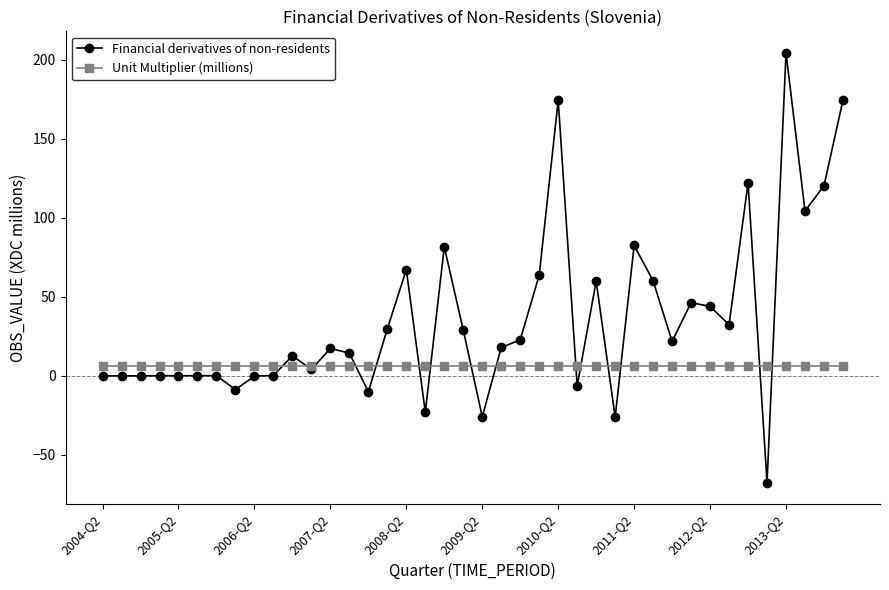

At how many categories does at least one series exceed 112?

5